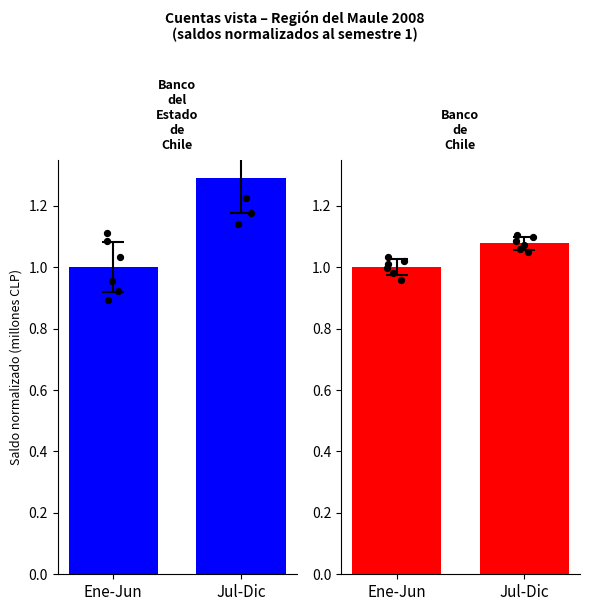

Is the value of Banco del Estado de Chile at Jul-Dic greater than the value of Banco de Chile at Ene-Jun?

Yes